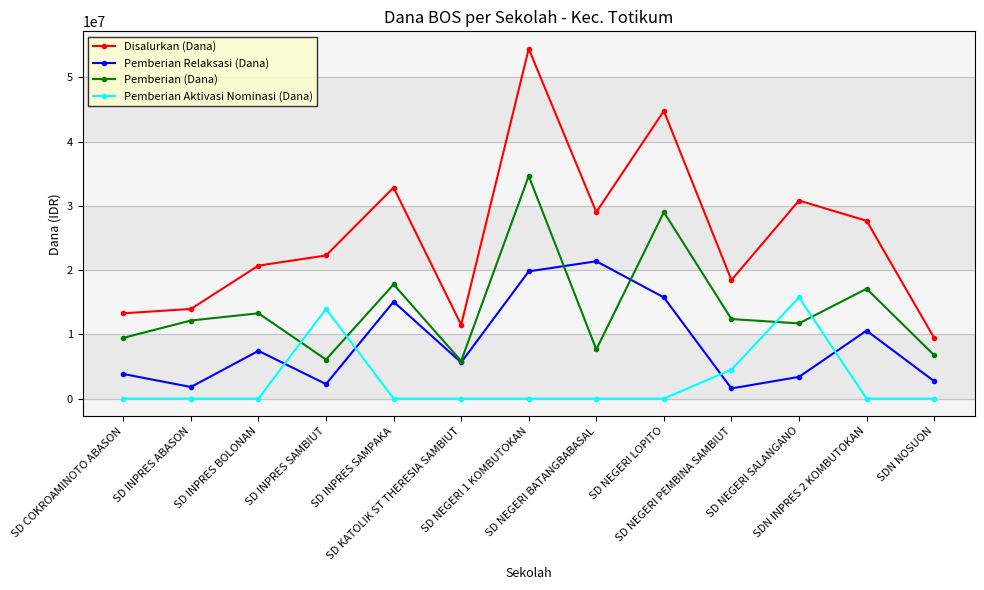

What is the spread (max minus min) of values at SDN INPRES 2 KOMBUTOKAN?

27675000